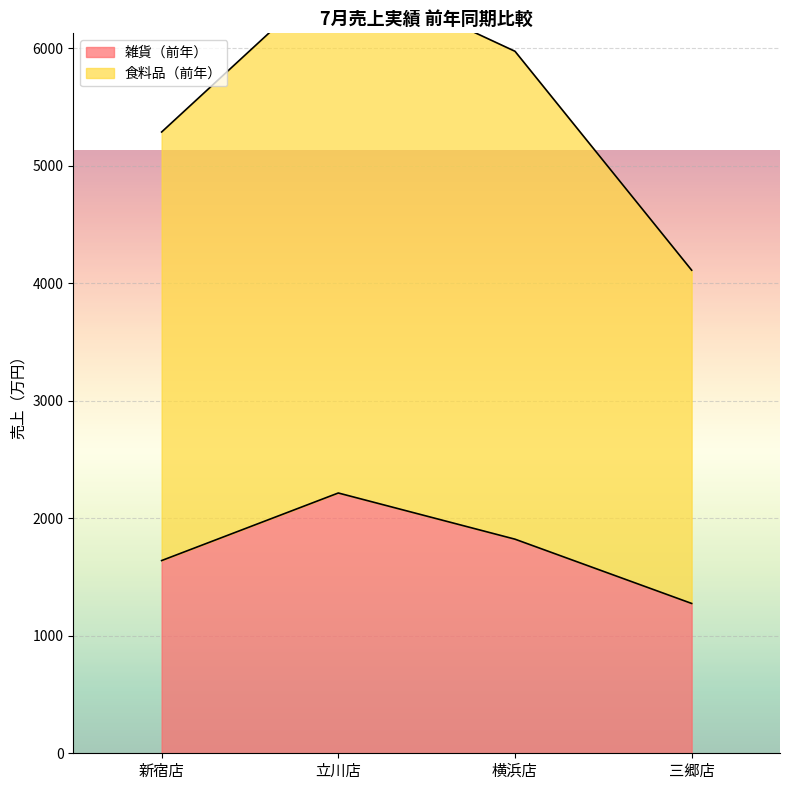

How many 雑貨（前年） values are between 1640 and 2215?

3